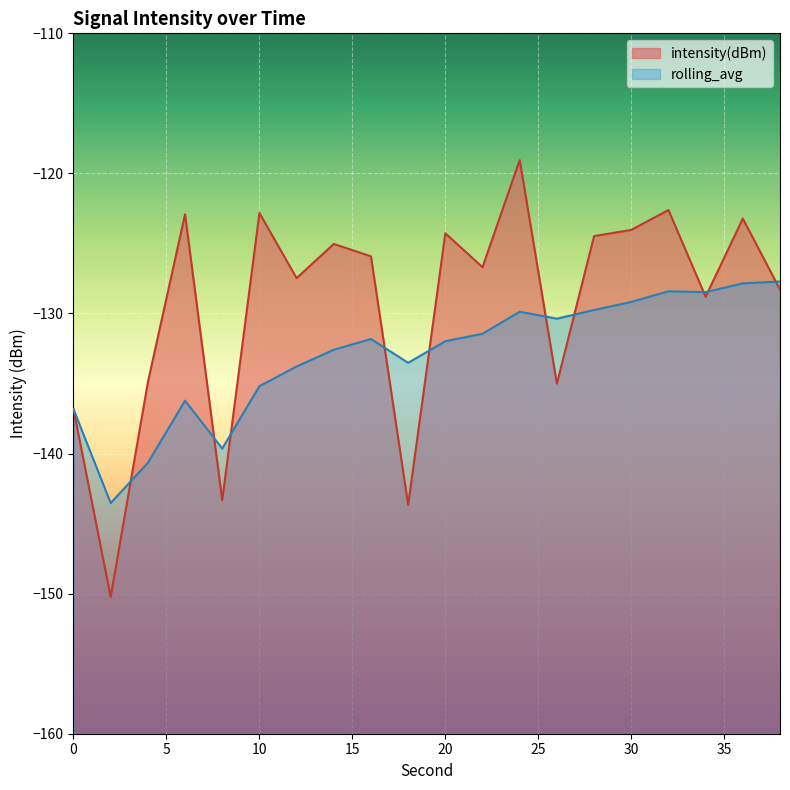

Rank the series at 6 from lowest to highest value.

rolling_avg, intensity(dBm)